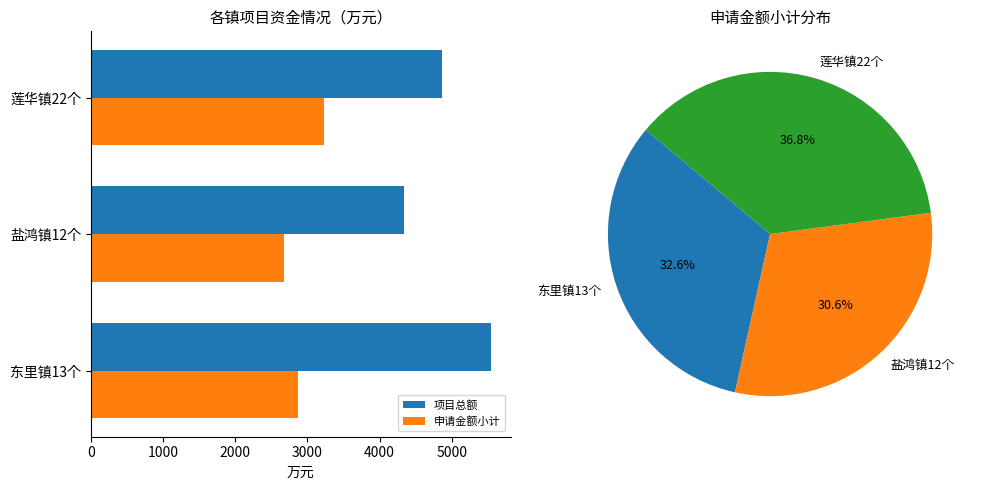

Which series has the largest total across all categories?

项目总额